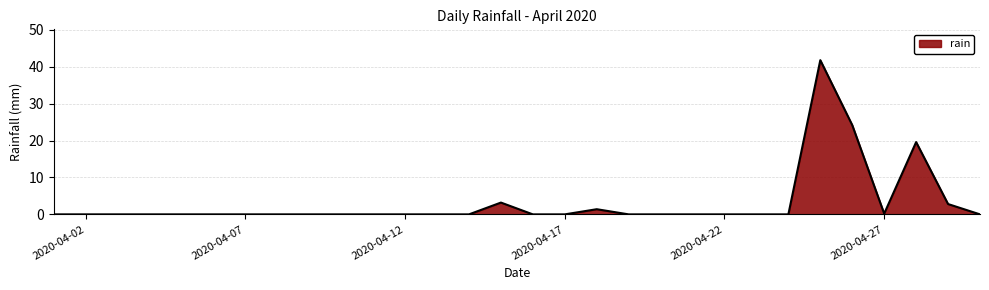

List the labels in order of value, smallest first.

2020-04-01, 2020-04-02, 2020-04-03, 2020-04-04, 2020-04-05, 2020-04-06, 2020-04-07, 2020-04-08, 2020-04-09, 2020-04-10, 2020-04-11, 2020-04-12, 2020-04-13, 2020-04-14, 2020-04-16, 2020-04-17, 2020-04-19, 2020-04-20, 2020-04-21, 2020-04-22, 2020-04-23, 2020-04-24, 2020-04-30, 2020-04-27, 2020-04-18, 2020-04-29, 2020-04-15, 2020-04-28, 2020-04-26, 2020-04-25